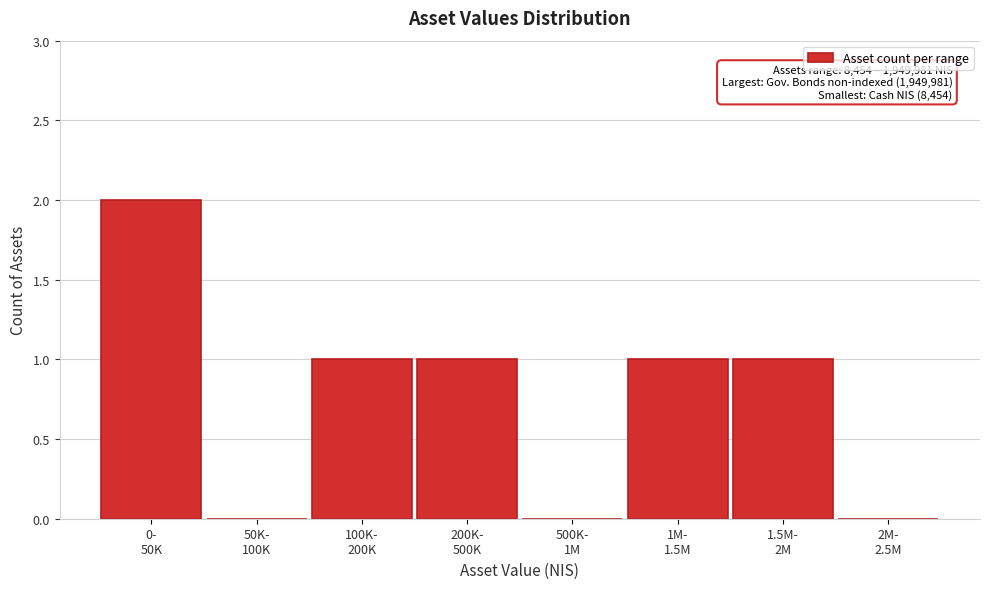

What is the sum of all values?

6